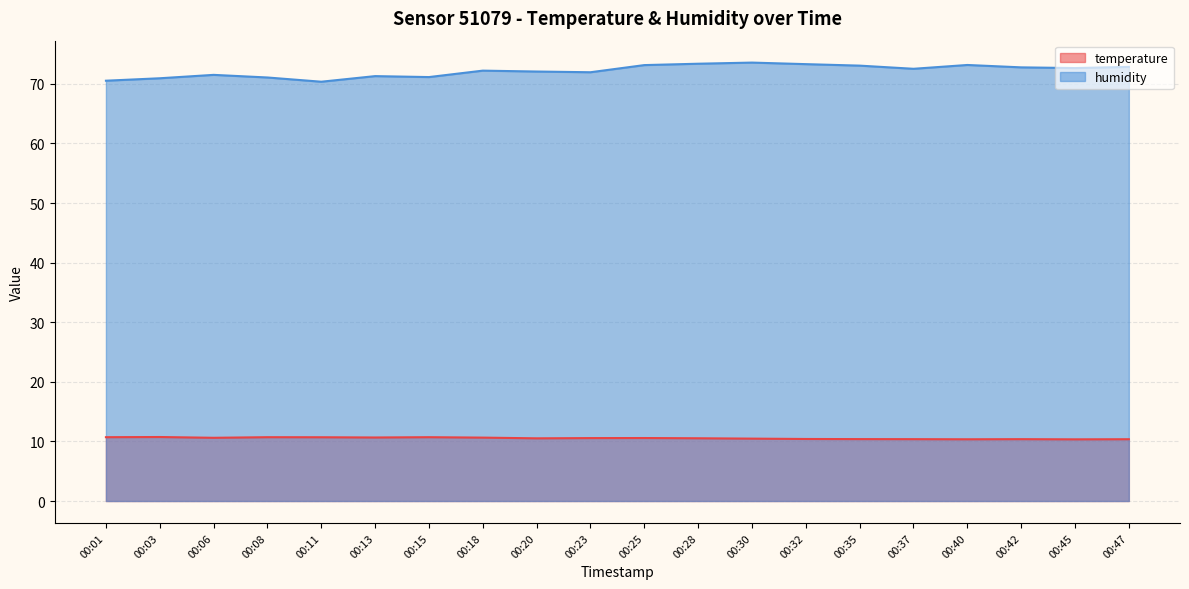

What is the average value of the temperature series?

10.5